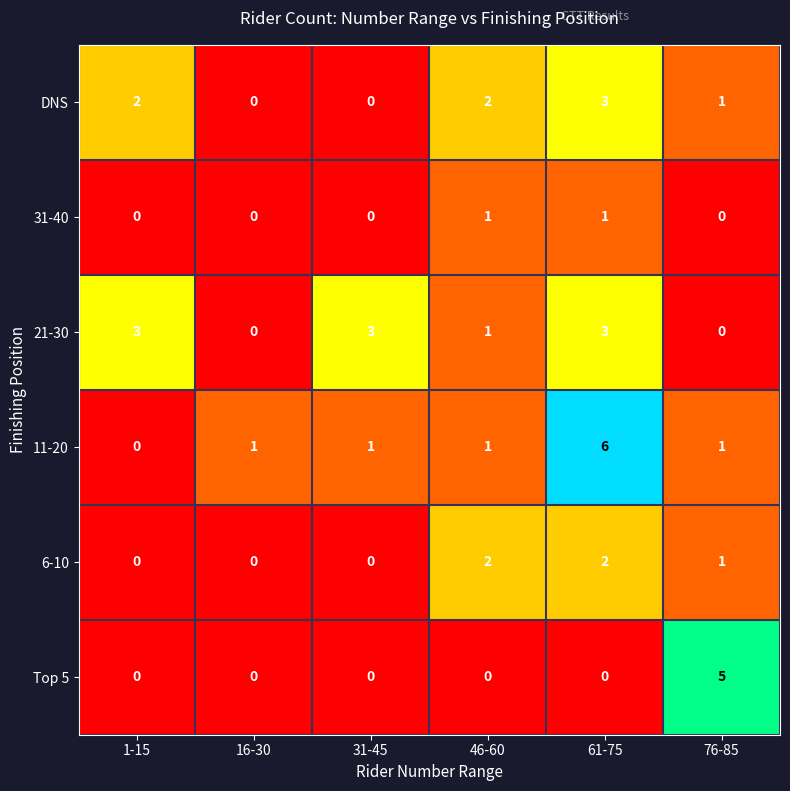

What is the greatest value displayed?

6